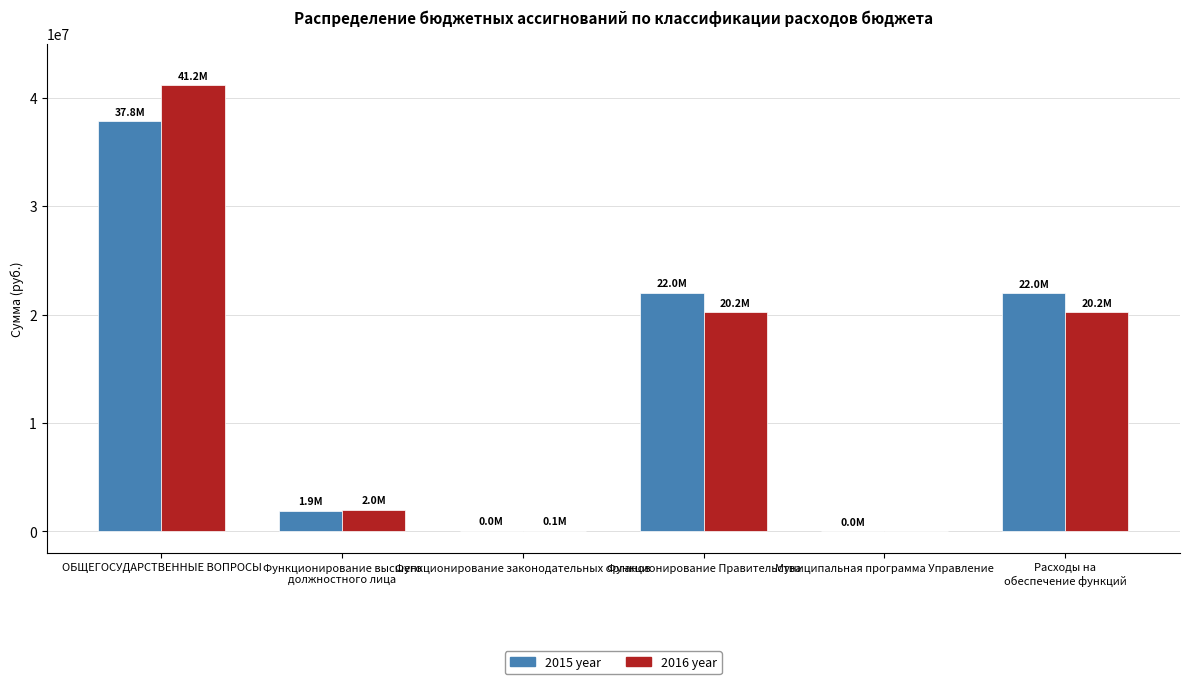

At which category is the sum across all series the highest?

ОБЩЕГОСУДАРСТВЕННЫЕ ВОПРОСЫ